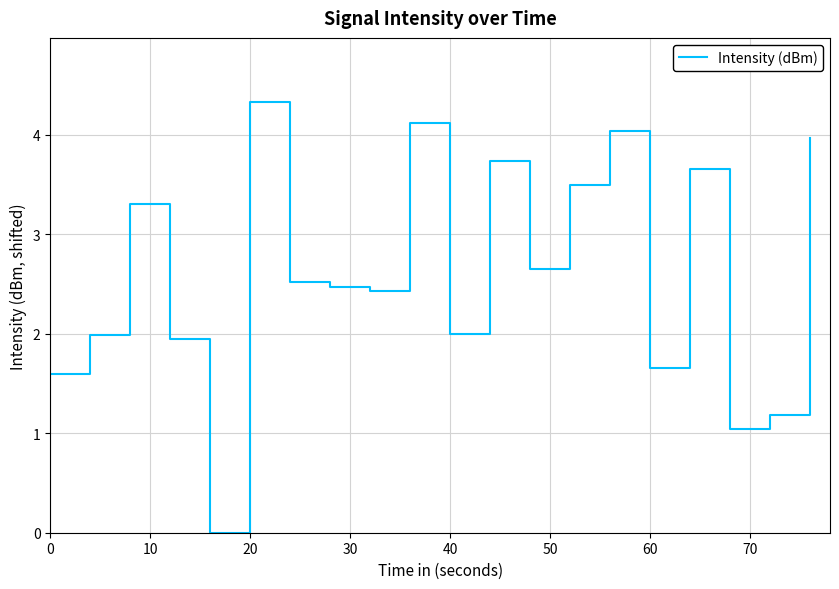

Reading right to left, list all the values displayed in this chart.

4.0	1.2	1.0	3.7	1.7	4.0	3.5	2.7	3.7	2.0	4.1	2.4	2.5	2.5	4.3	0.0	1.9	3.3	2.0	1.6